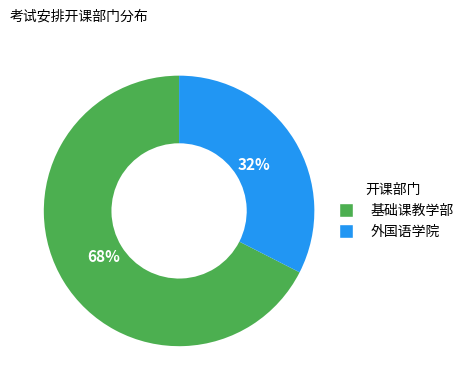

Is 外国语学院 the majority of the pie?

No